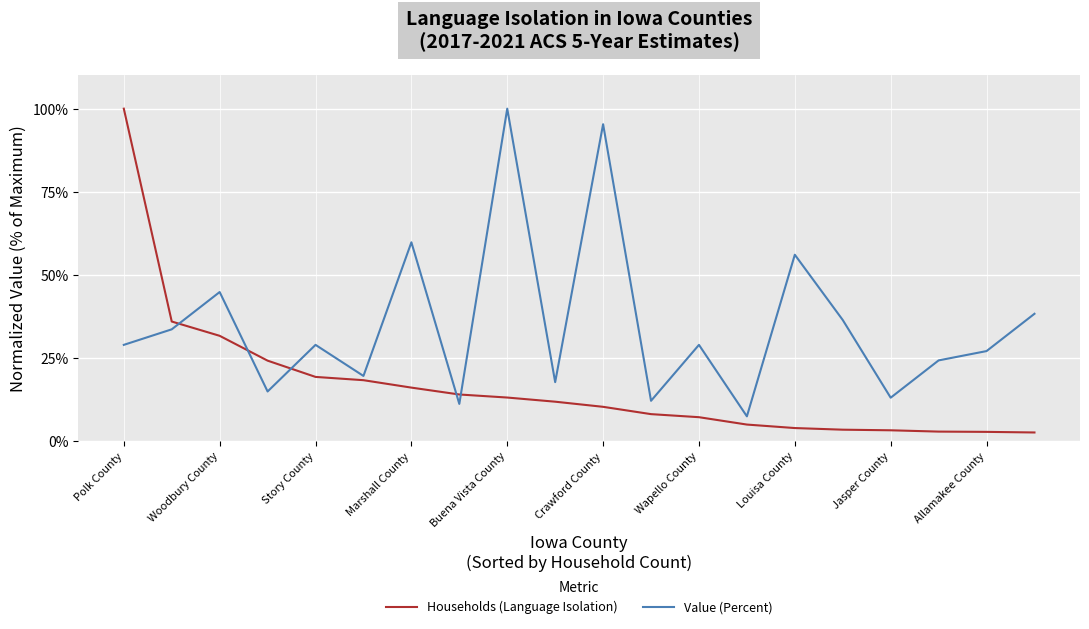

Which series has the largest total across all categories?

Value (Percent)